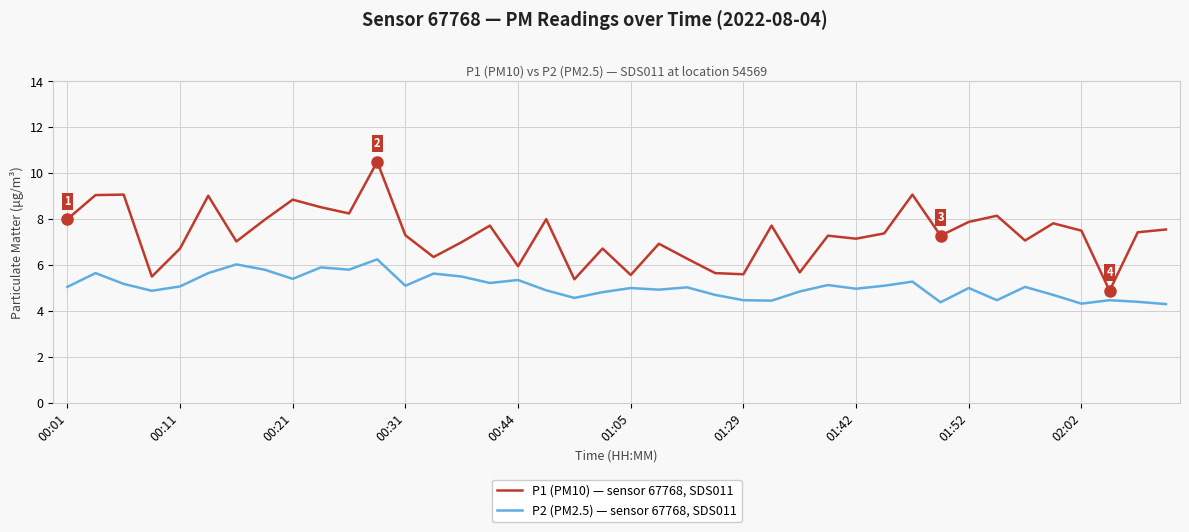

Which series has the largest range (max minus min)?

P1 (PM10) — sensor 67768, SDS011